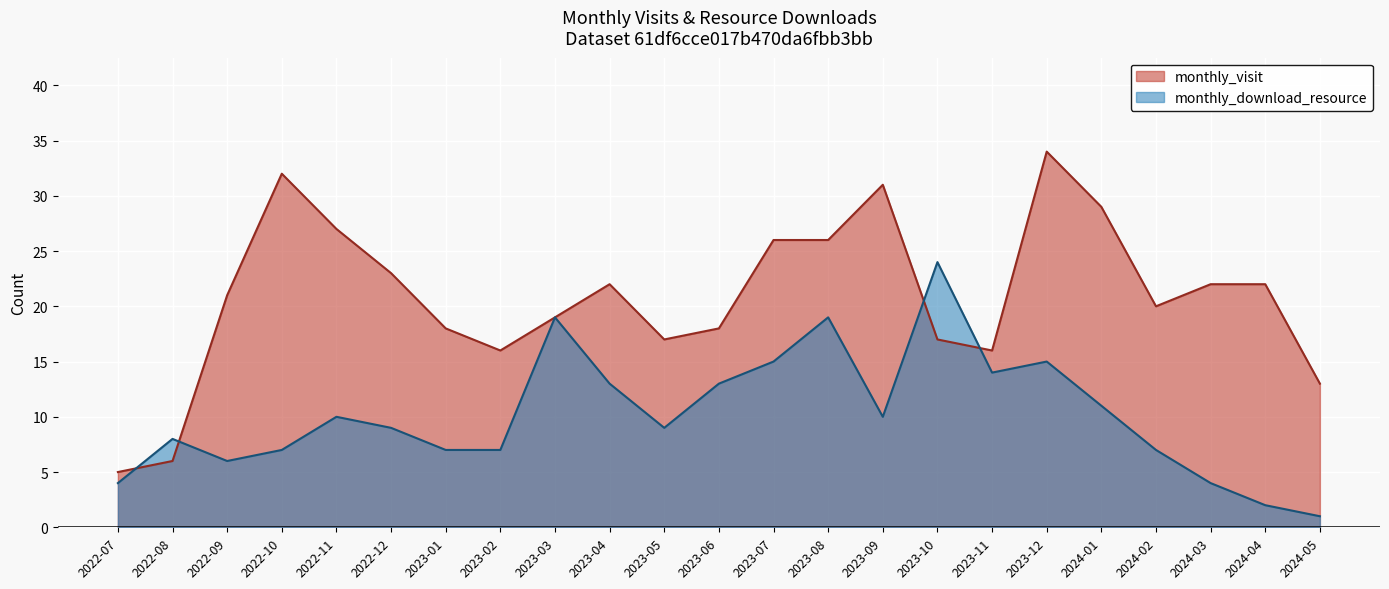

Does the chart display data point markers on the line(s)?

No